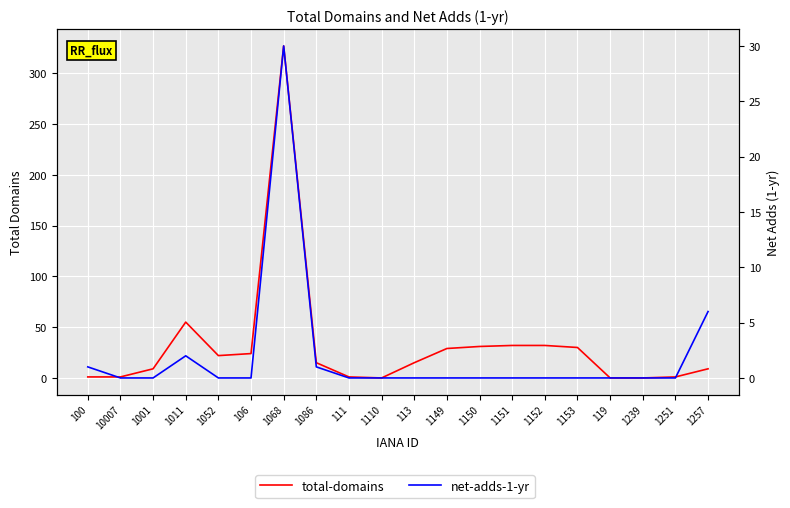

The net-adds-1-yr series shows 0 at 1251. True or false?

True